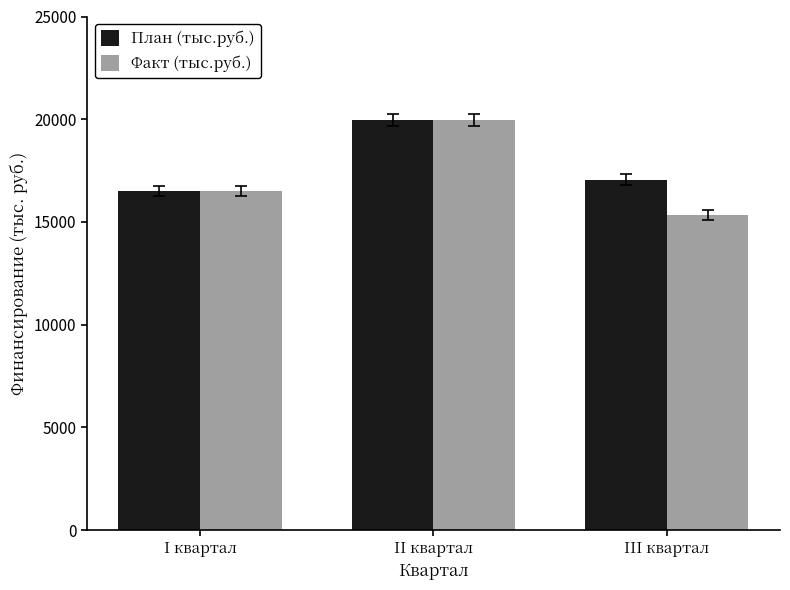

Between II квартал and III квартал, which series saw the biggest shift?

Факт (тыс.руб.)